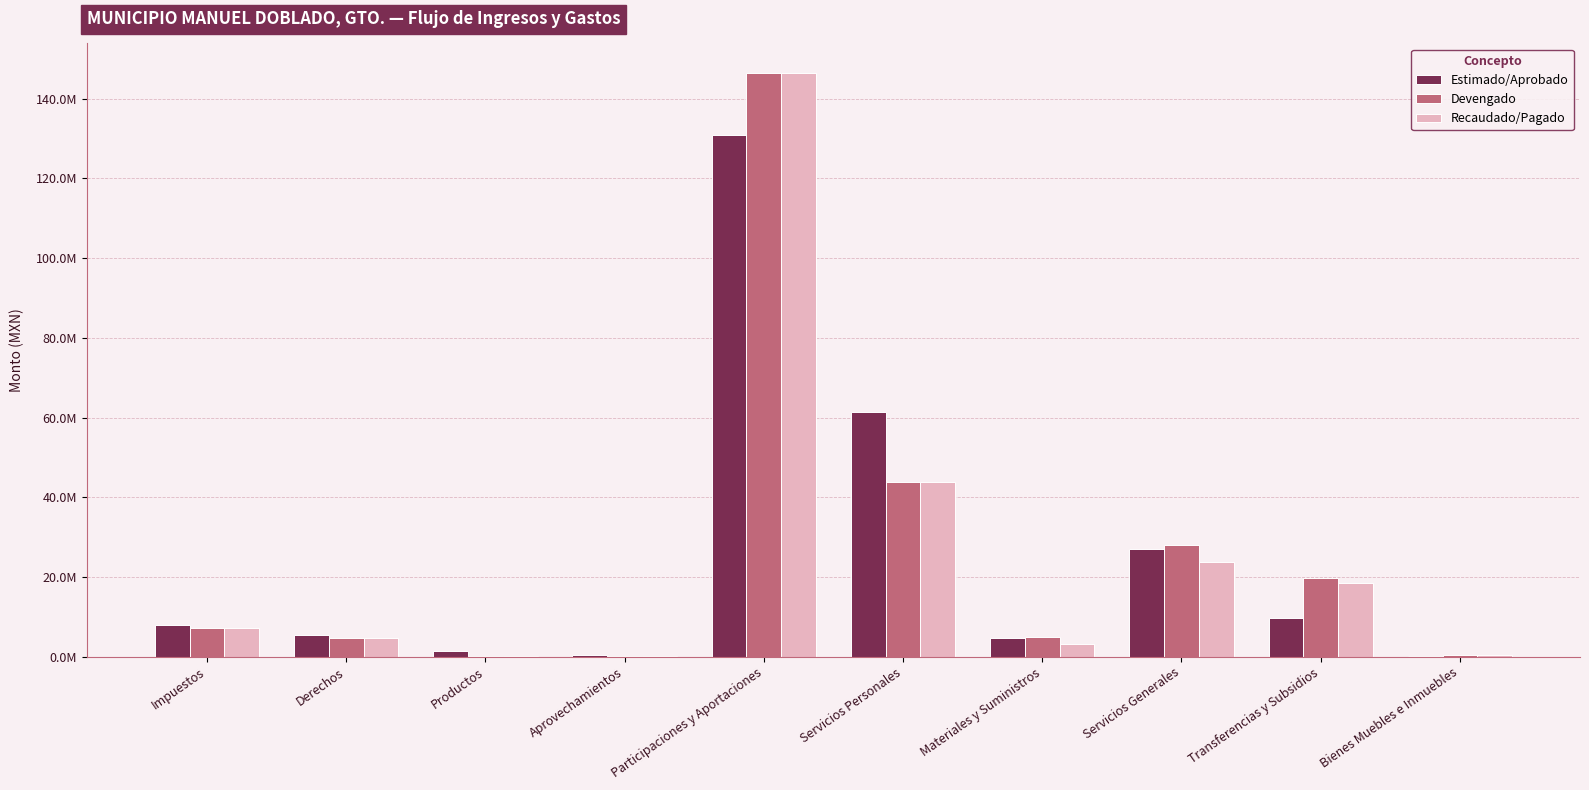

Is it true that Devengado equals 4684522.7 at Derechos?

True